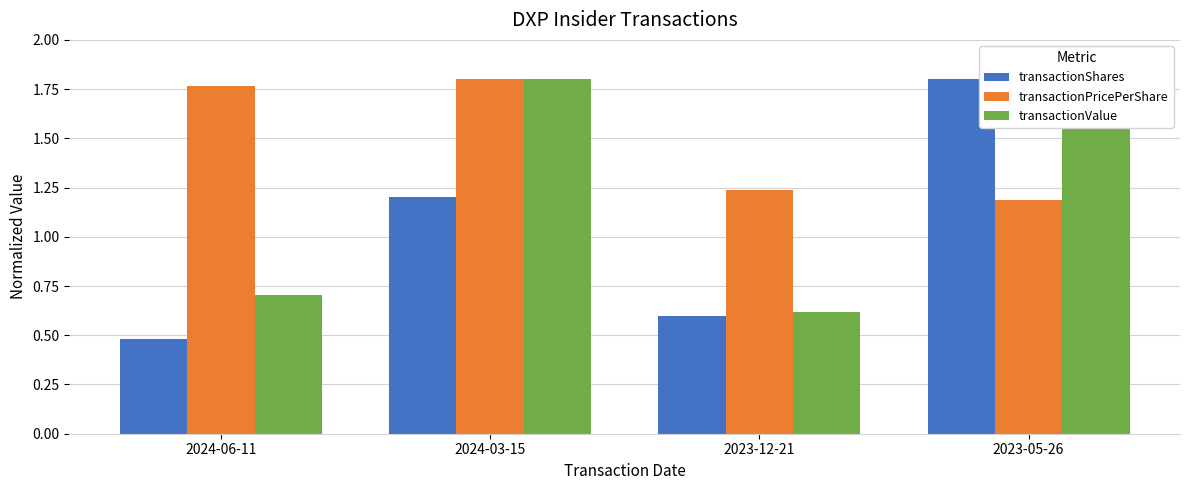

Is the value of transactionValue at 2024-06-11 greater than the value of transactionPricePerShare at 2023-05-26?

No